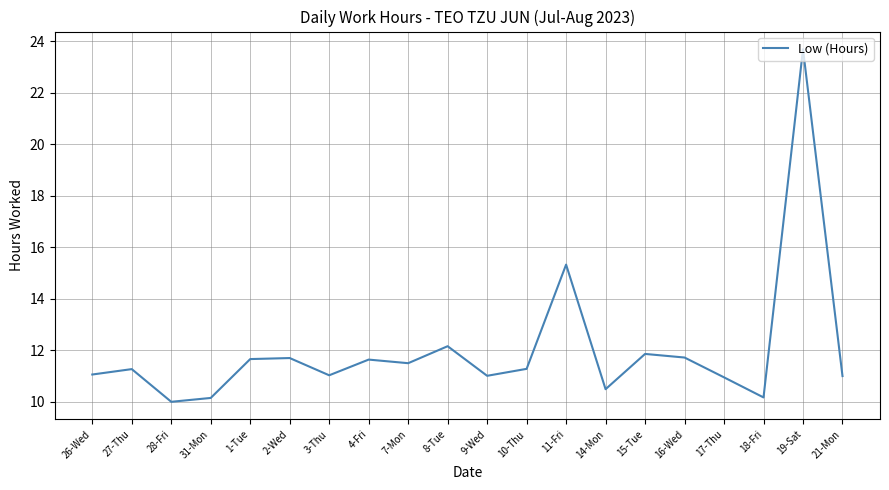

The value at 19-Sat is 23.7. True or false?

True